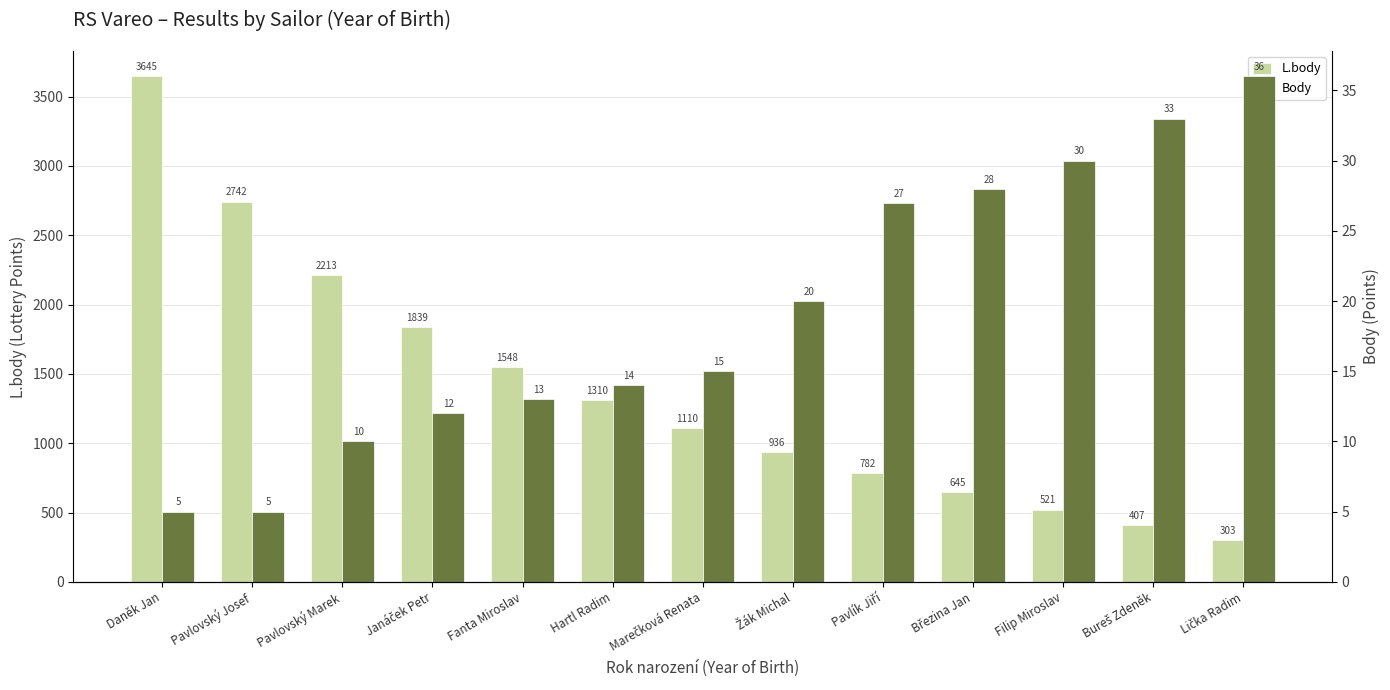

List the series in order of their peak value, highest first.

L.body, Body